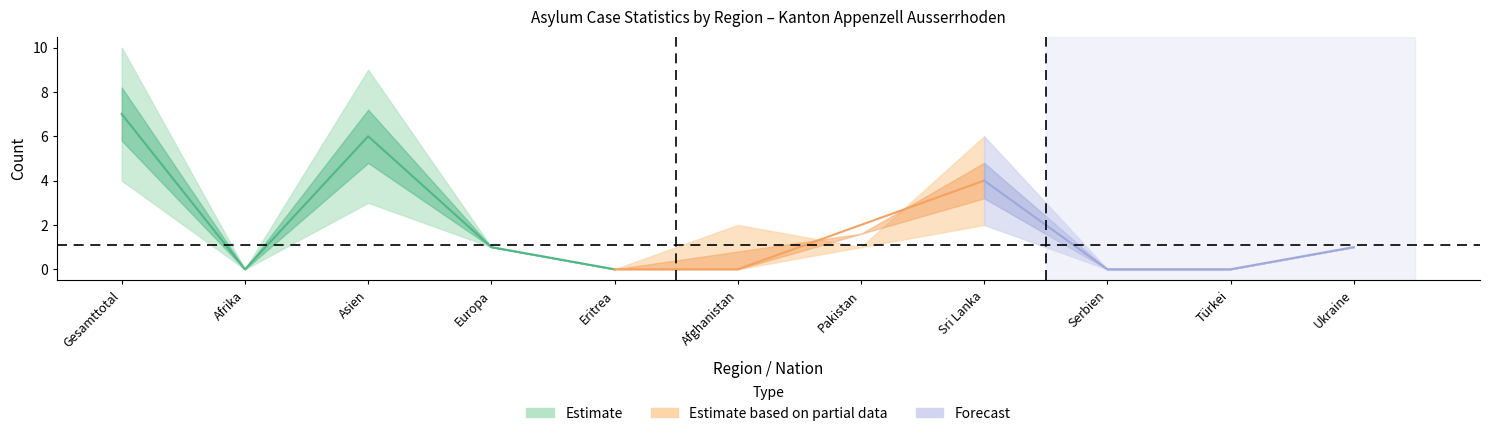

True or false: Teilweise Gutheissungen has a value of 1 at Europa.

False